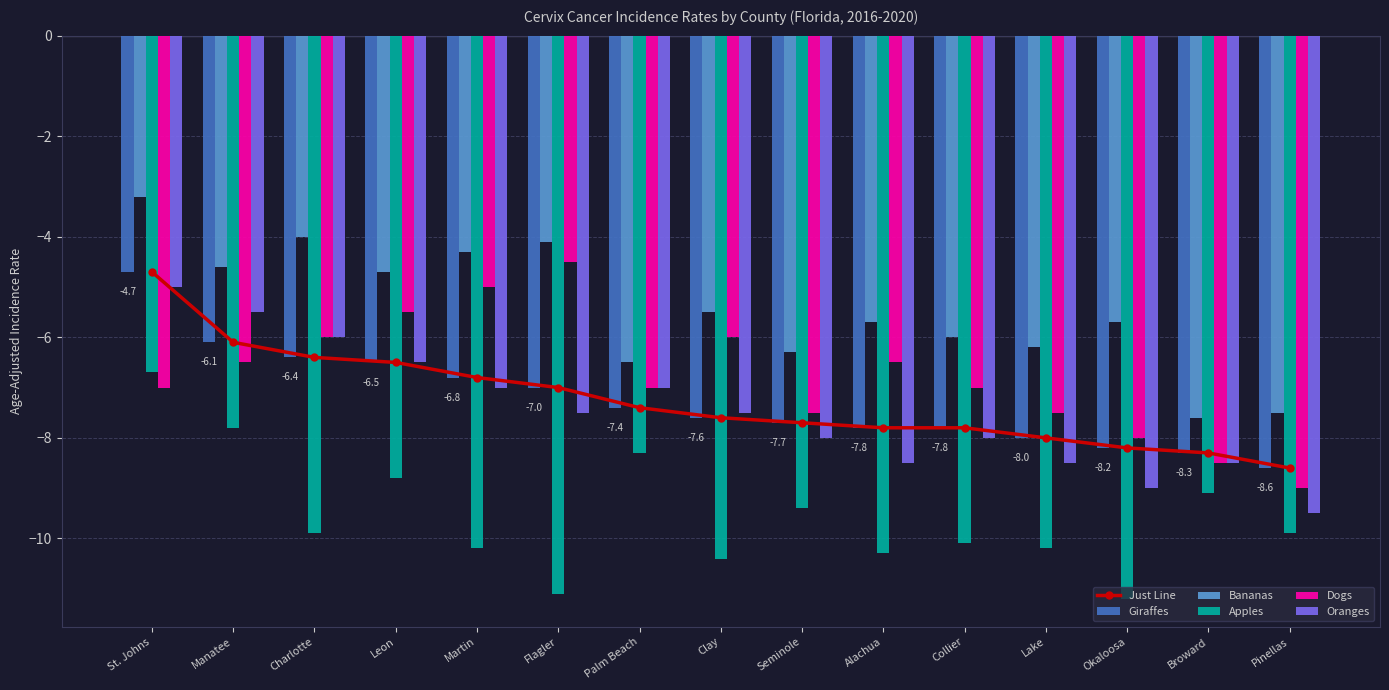

What is the sum of all Giraffes values?

-108.9